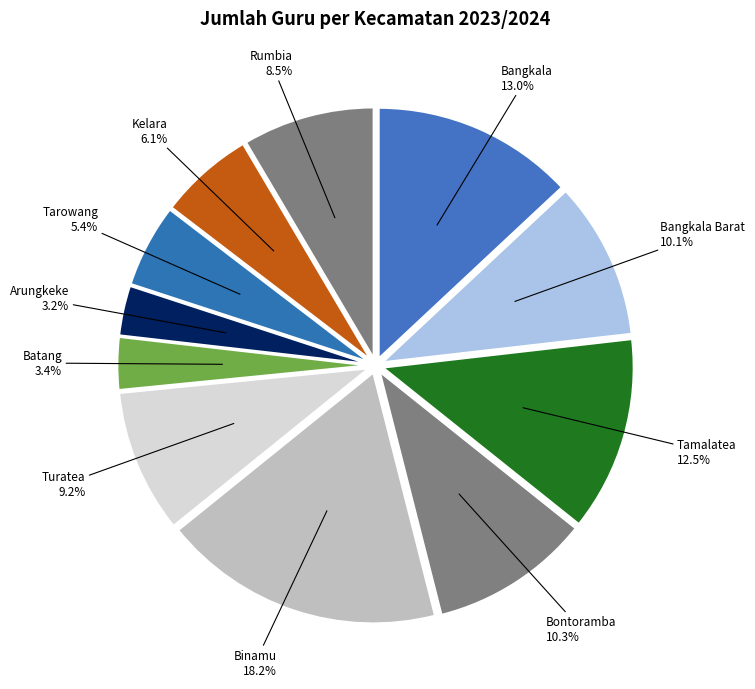

Do Tarowang and Kelara together represent more than half of the pie?

No